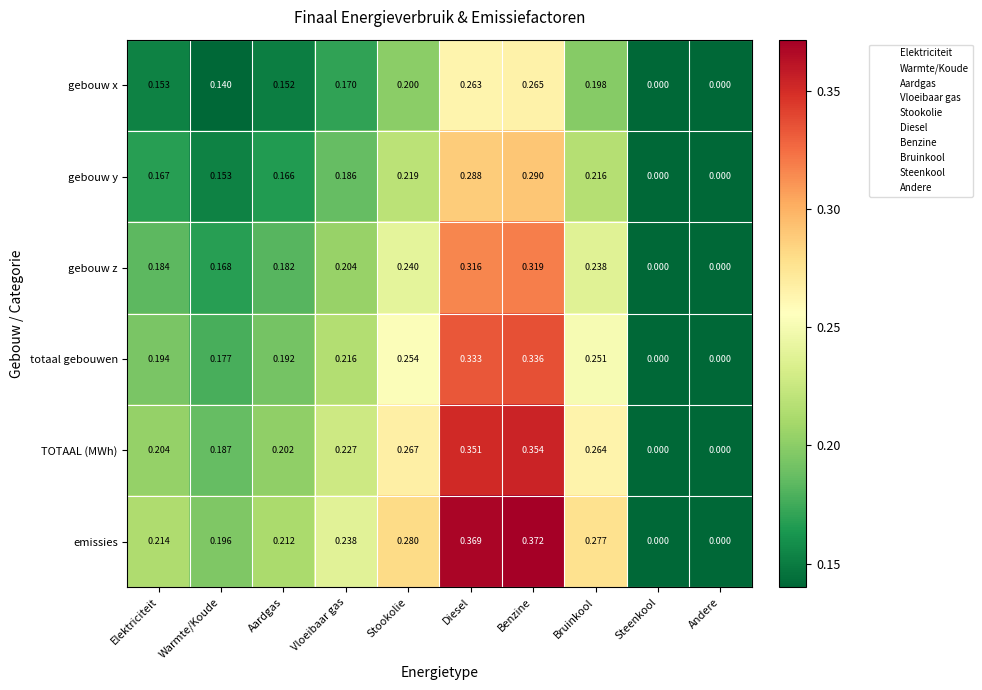

Which series has the widest spread of values?

emissies